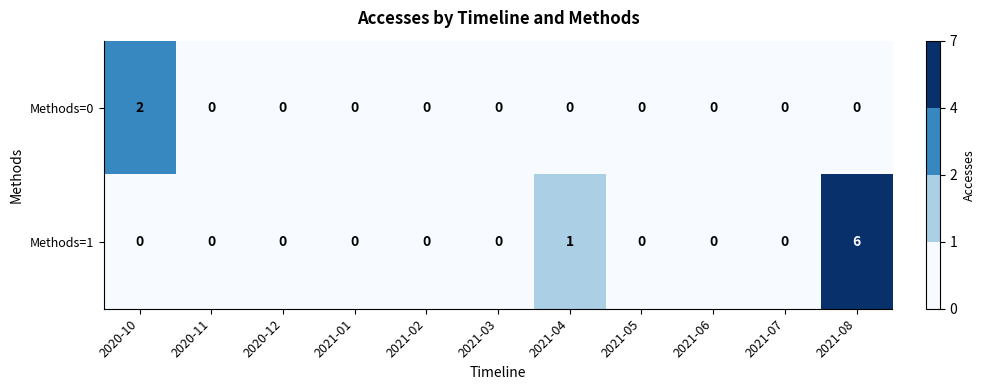

Rank the series by their maximum value, from highest to lowest.

Methods=1, Methods=0